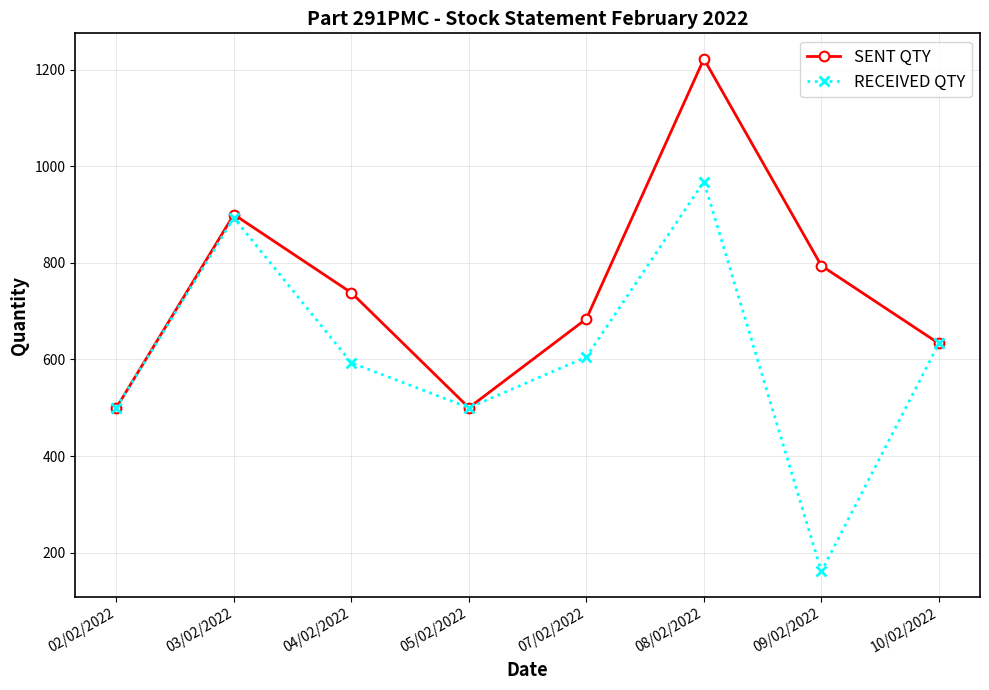

What is the value of the SENT QTY point at the 6th from the left?

1222